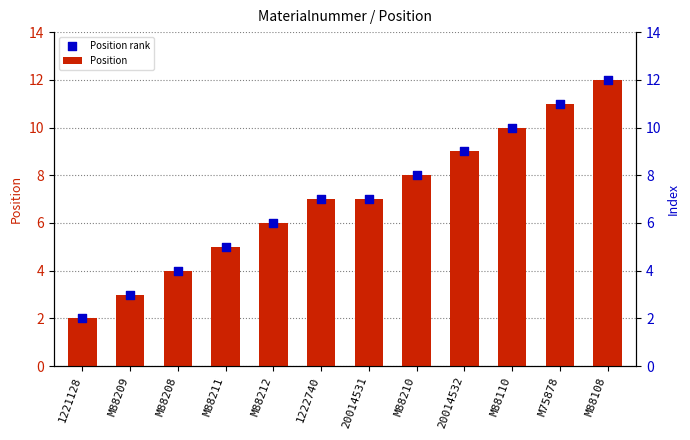

Which series has the widest spread of Y values?

Position